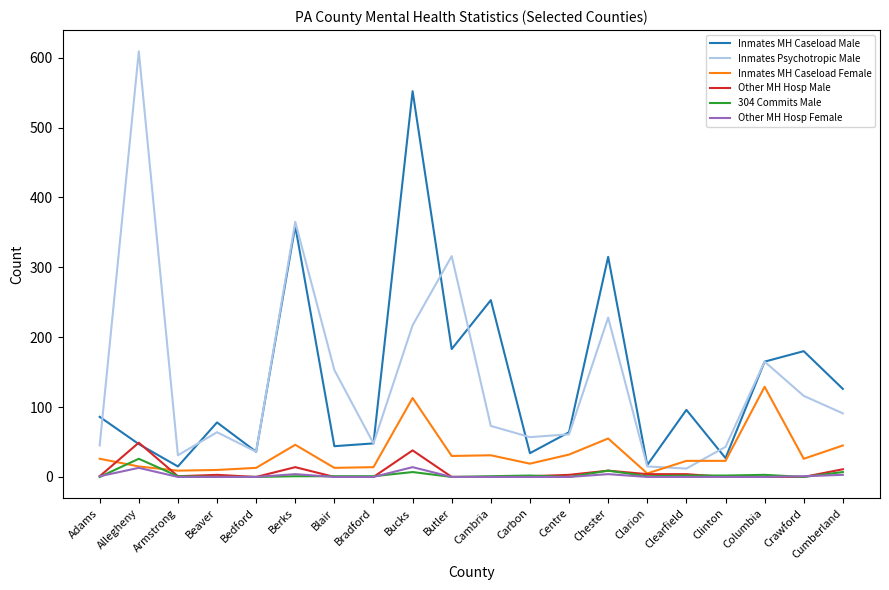

Which series has the largest range (max minus min)?

Inmates Psychotropic Male